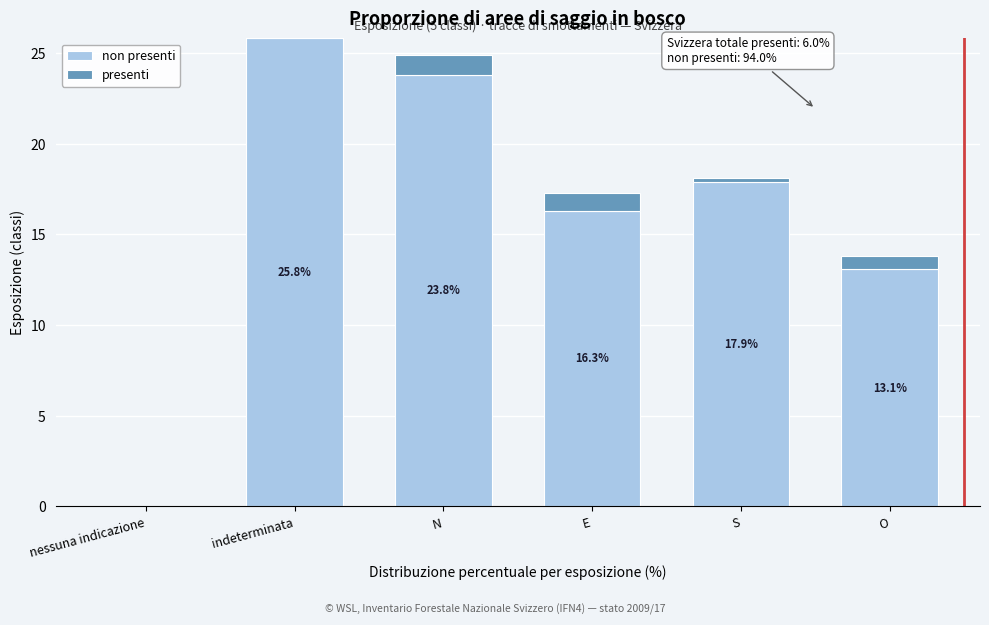

What is the total value across all series at E?

17.3